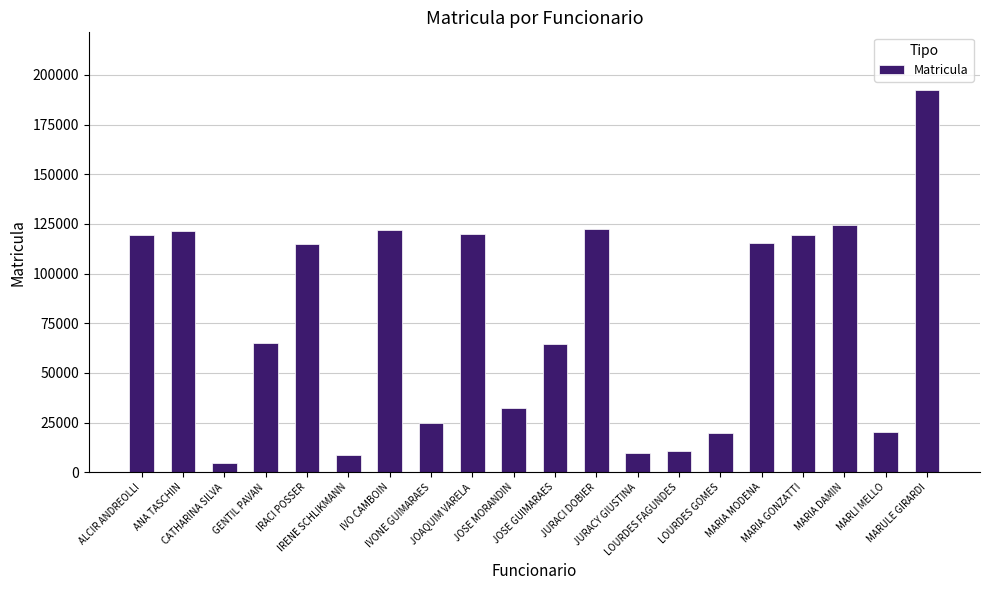

What is the label of the 13th bar from the left?

JURACY GIUSTINA